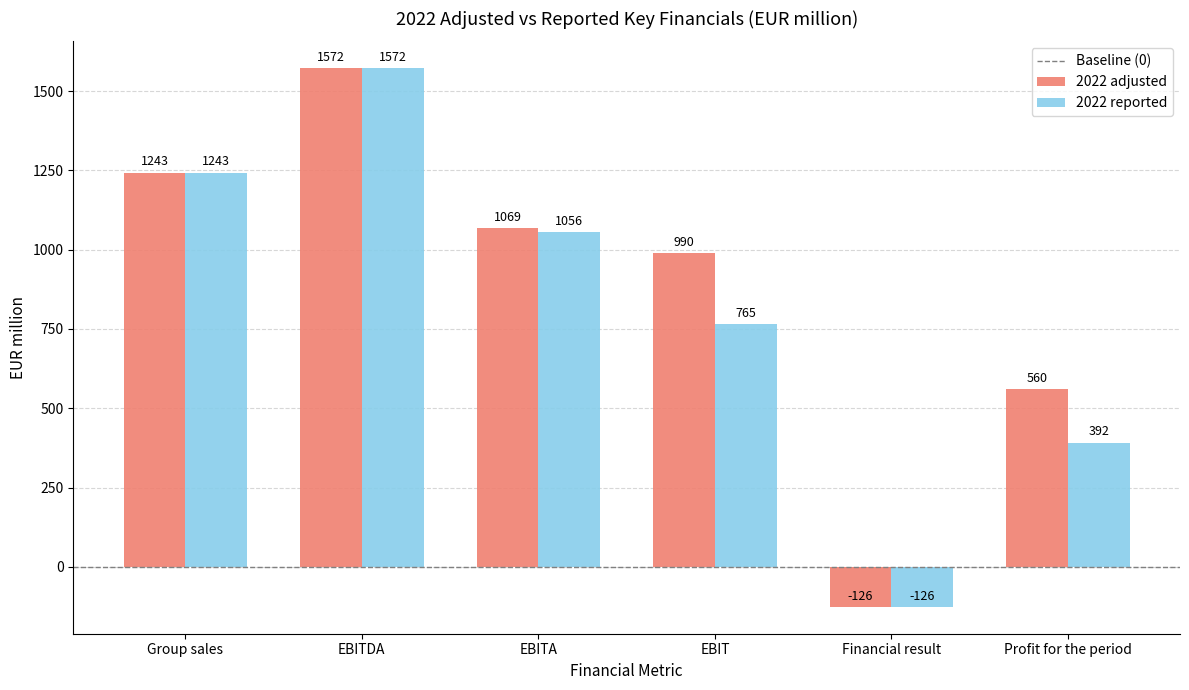

What value does the 2022 reported series have at Profit for the period?

392